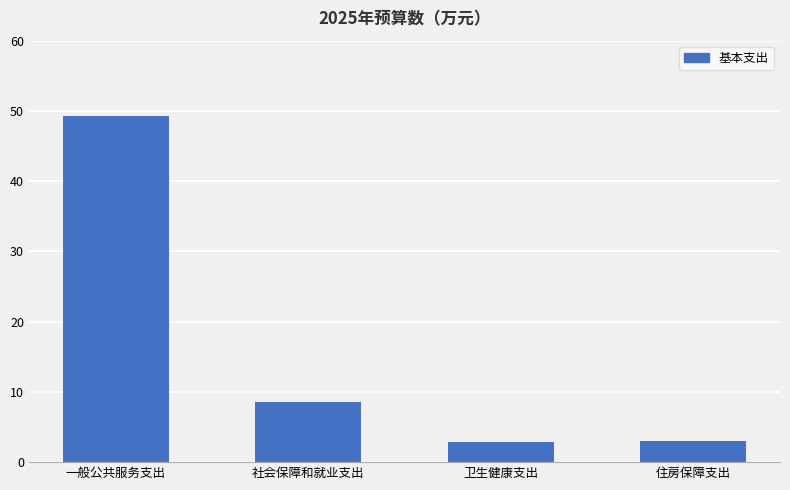

Does the chart contain stacked bars?

No